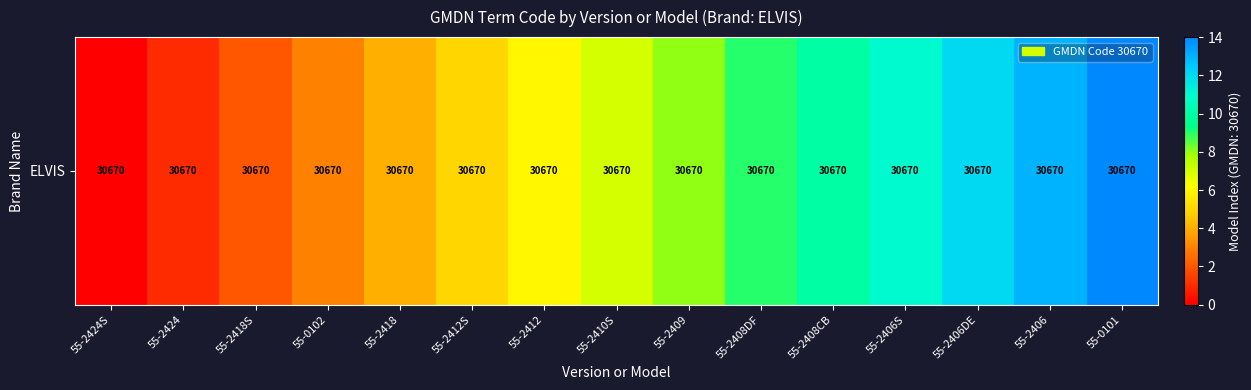

What is the change in value from 55-2410S to 55-2406S?

+4